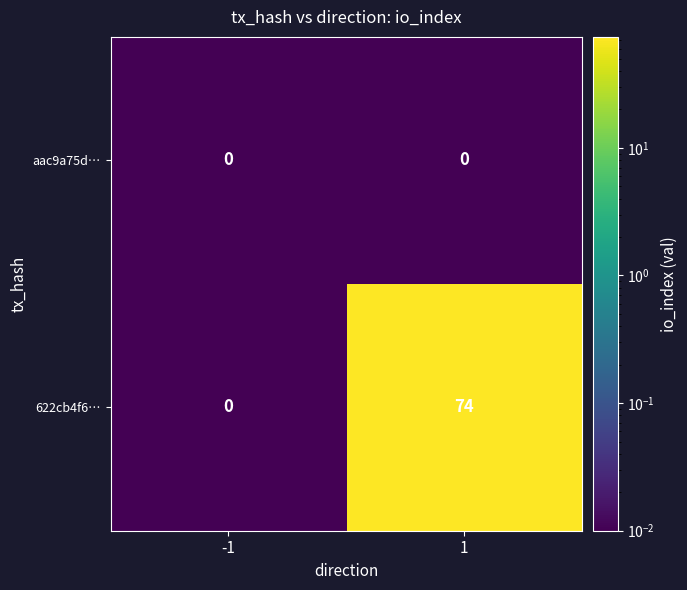

What is the difference between the highest and lowest values at 1?

74